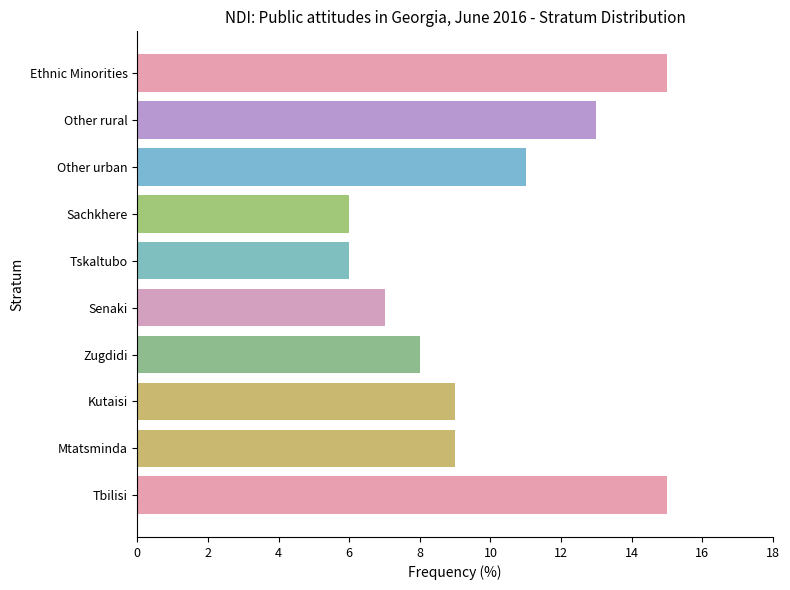

True or false: the data shows 3 at Senaki.

False